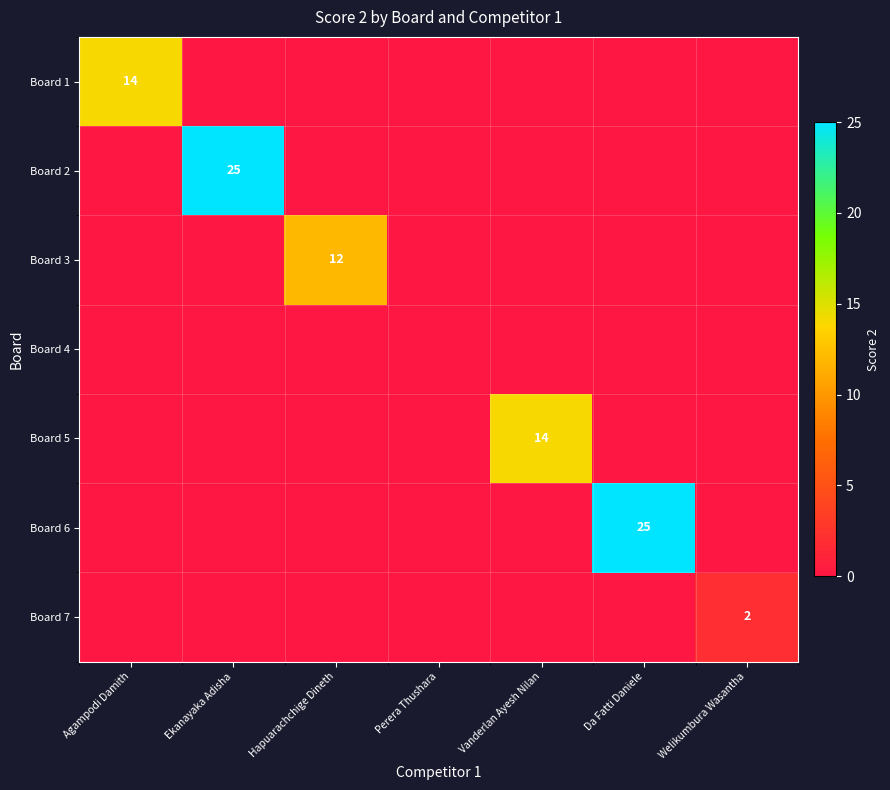

The value of Board 5 at Vanderlan Ayesh Nilan is 19. True or false?

False